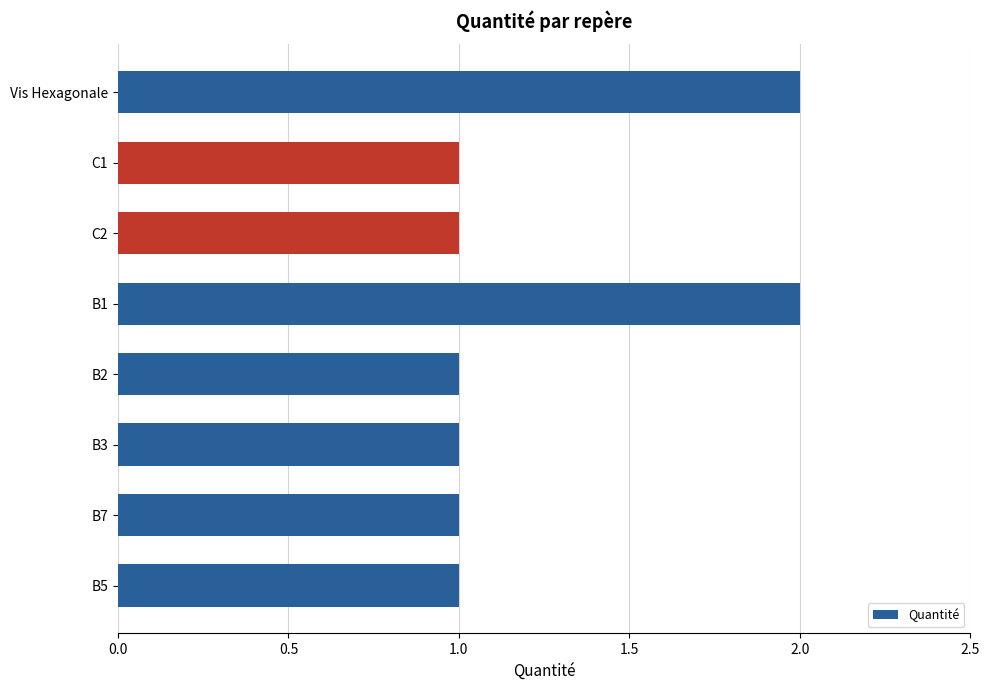

The value at B2 is 1. True or false?

True